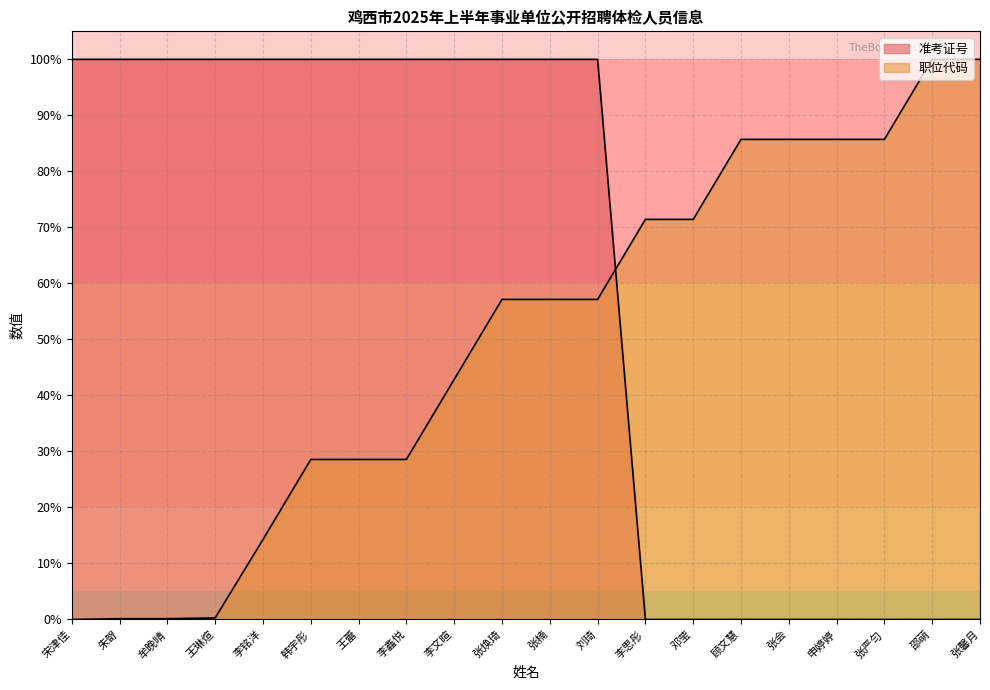

At how many categories does at least one series exceed 3?

20